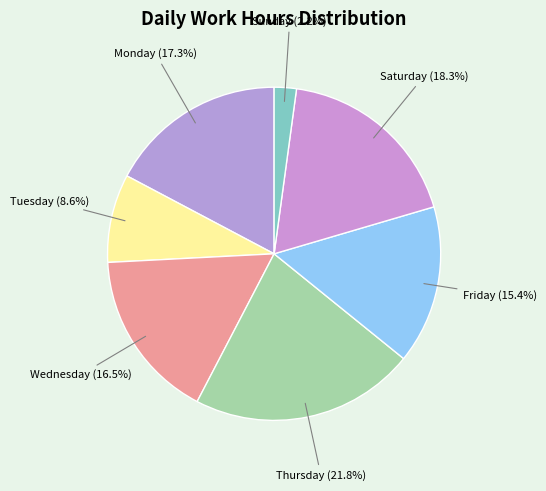

Is there a majority slice in this chart?

No